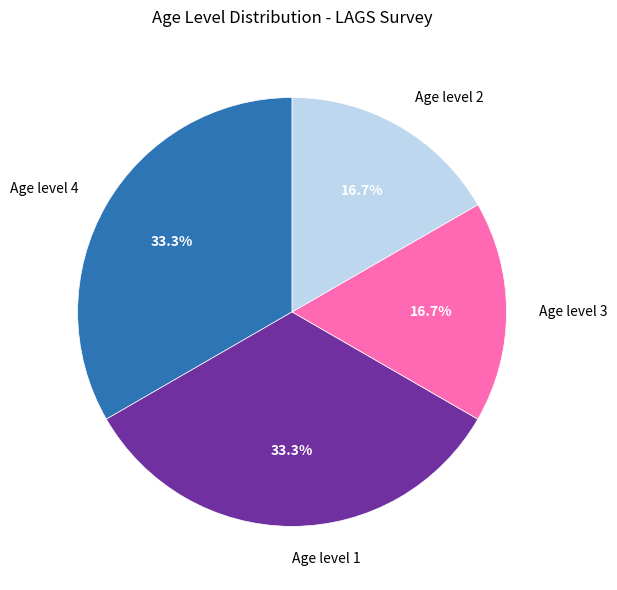

What portion of the pie excludes Age level 3?

83.3%